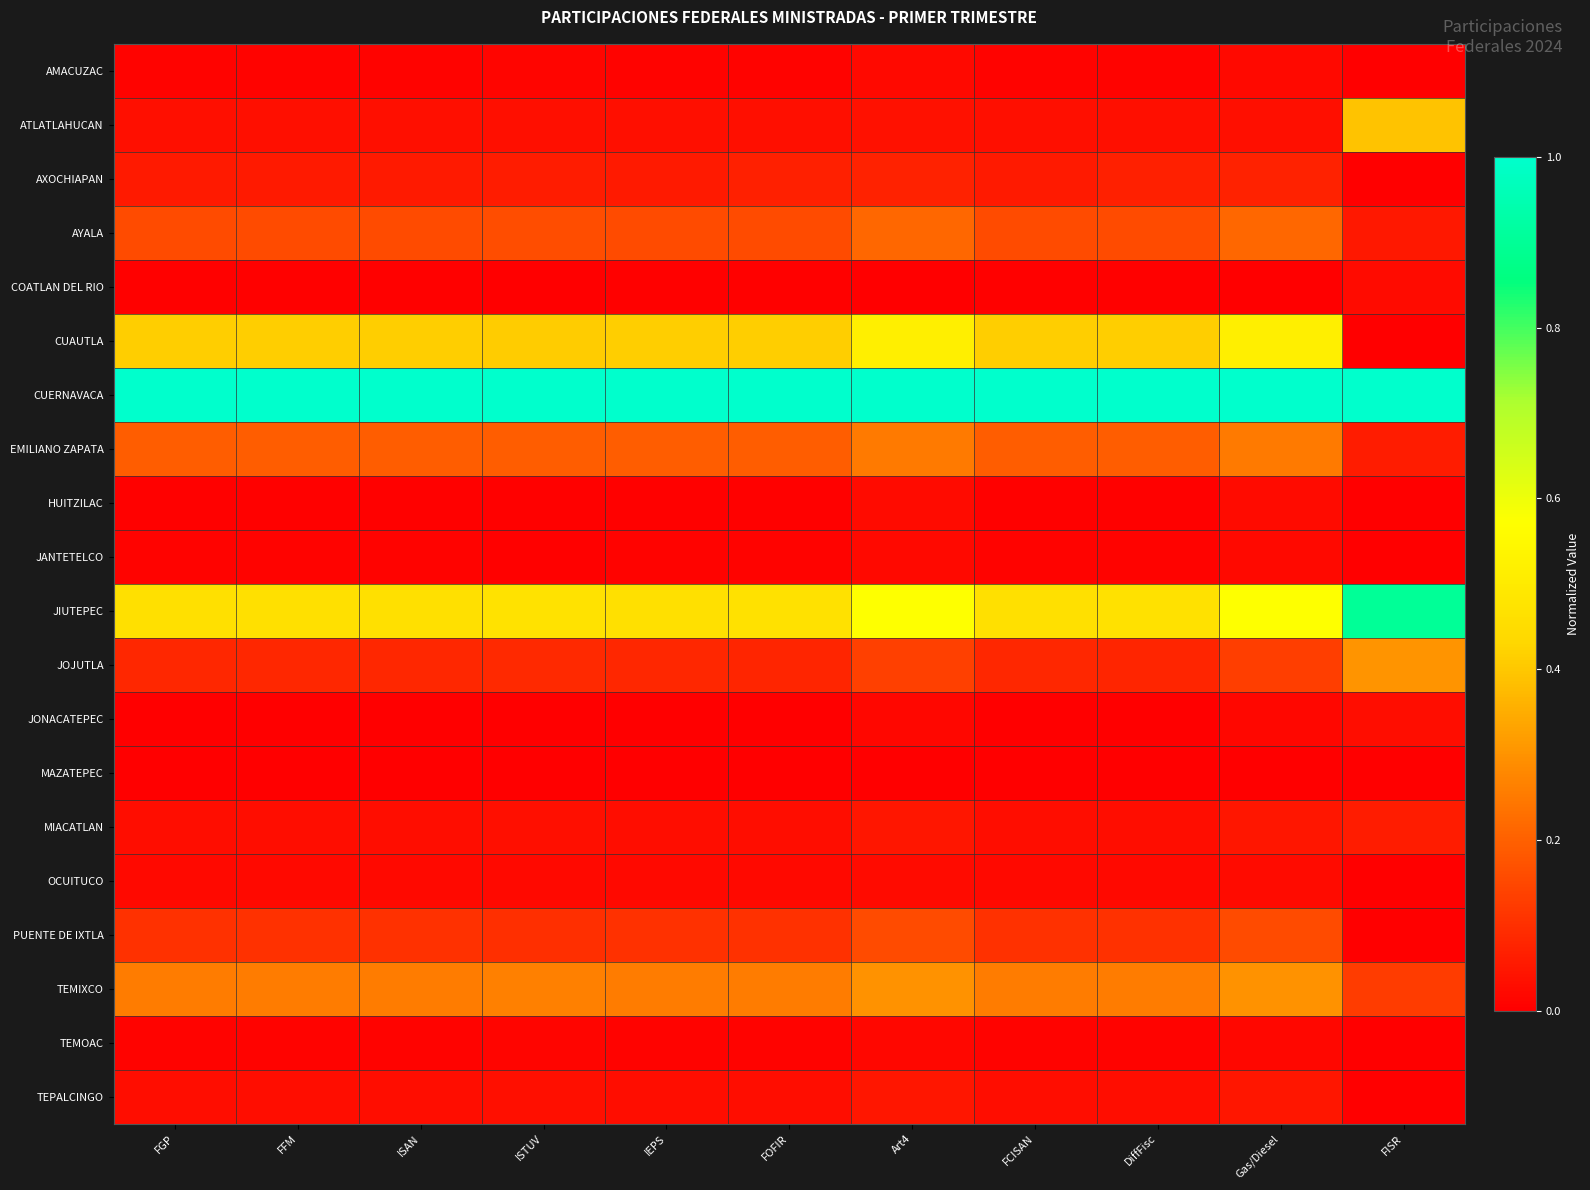

Rank the series by their maximum value, from highest to lowest.

CUERNAVACA, JIUTEPEC, CUAUTLA, ATLATLAHUCAN, JOJUTLA, TEMIXCO, EMILIANO ZAPATA, AYALA, PUENTE DE IXTLA, AXOCHIAPAN, MIACATLAN, TEPALCINGO, JONACATEPEC, HUITZILAC, OCUITUCO, COATLAN DEL RIO, AMACUZAC, JANTETELCO, TEMOAC, MAZATEPEC